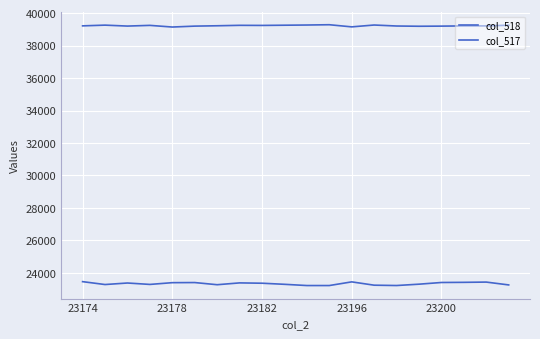

Rank the series by their average value, from lowest to highest.

col_517, col_518